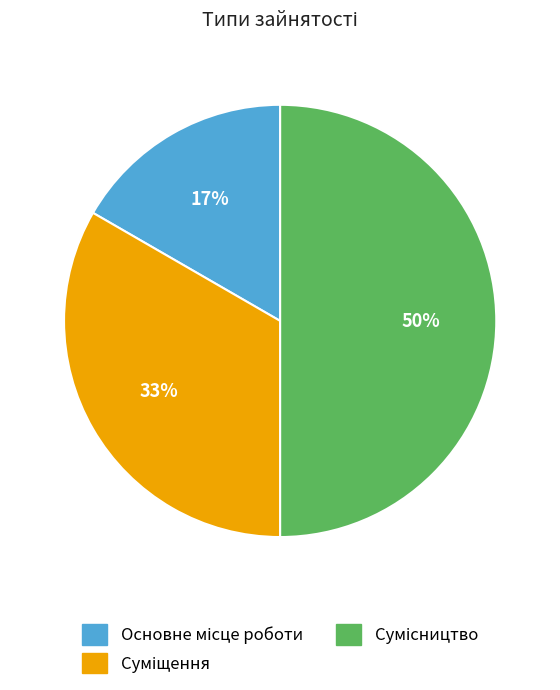

To the nearest percent, what is the average slice percentage?

33%